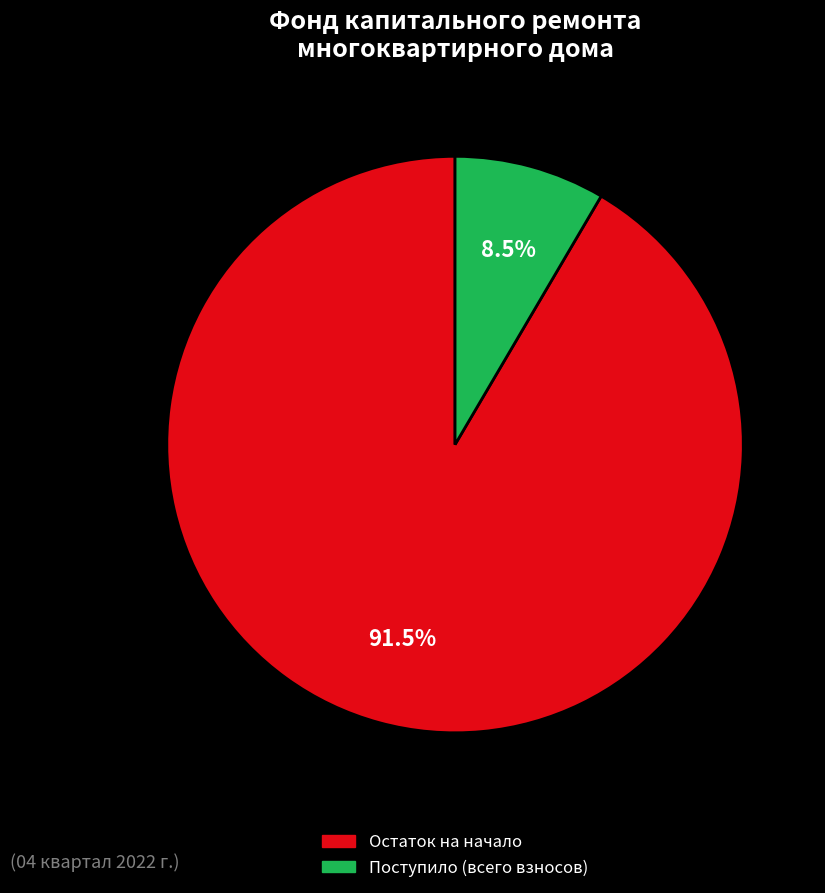

Between Остаток на начало and Поступило (всего взносов), which is larger?

Остаток на начало